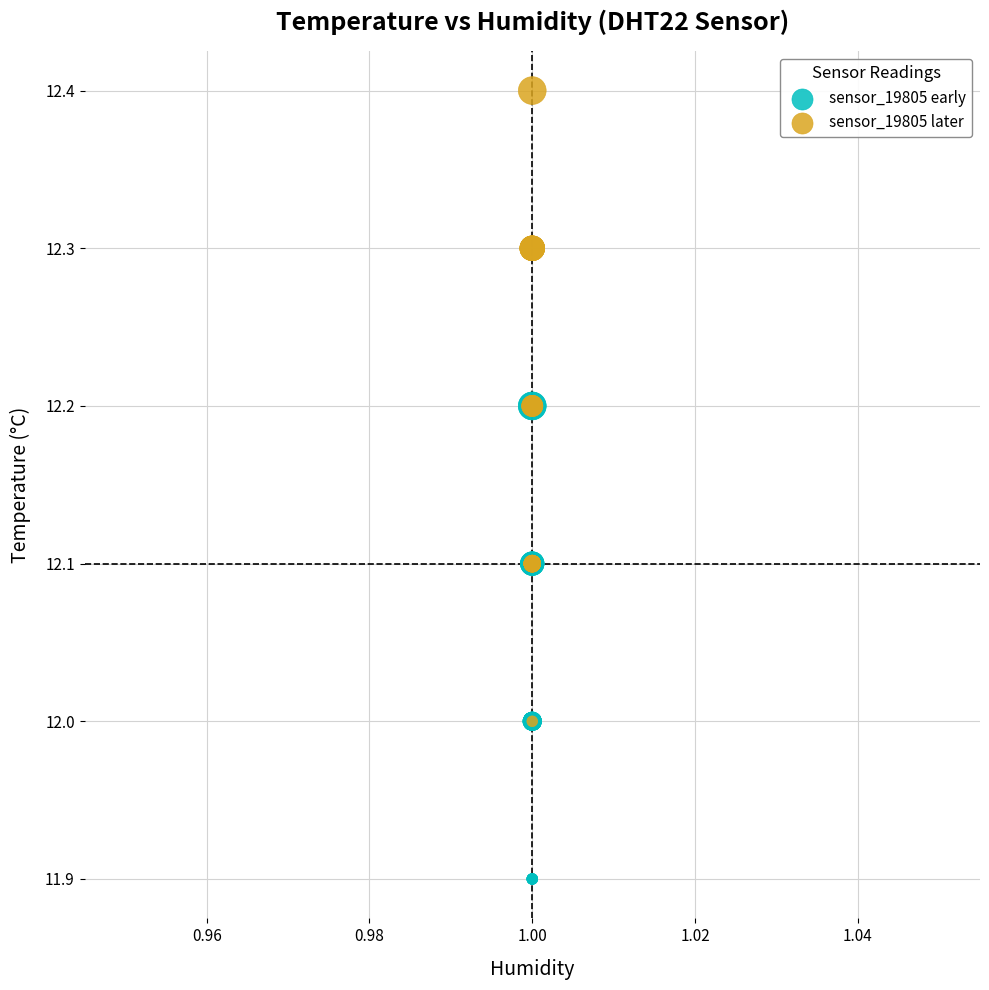

Which series reaches the minimum Y coordinate?

sensor_19805 early